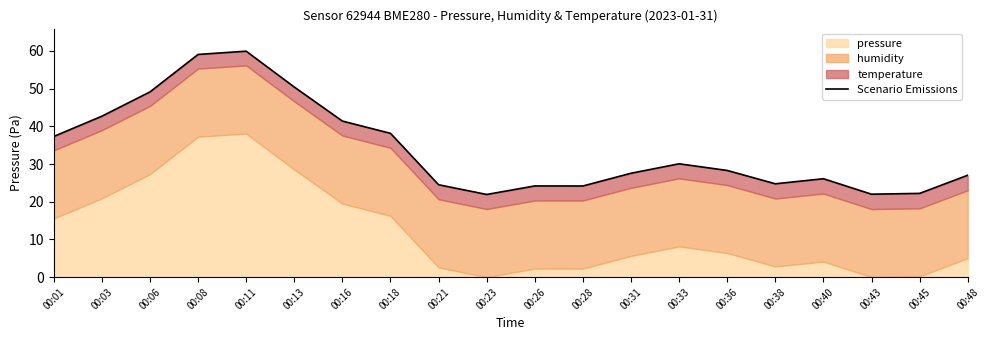

What is the value of the 2nd point from the left?

42.7